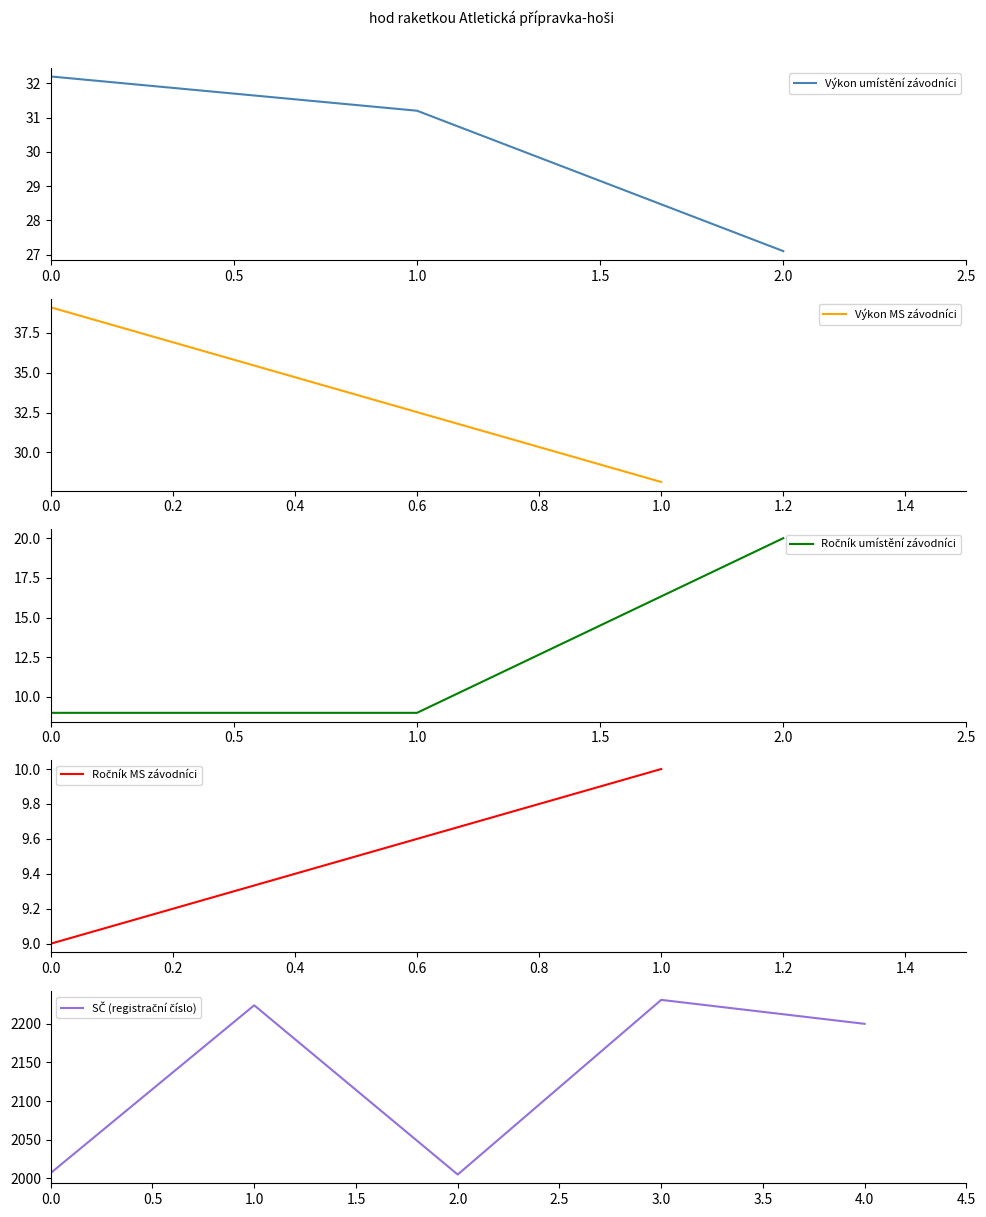

Reading left to right, extract all data points from this chart.

32.2	31.2	27.1